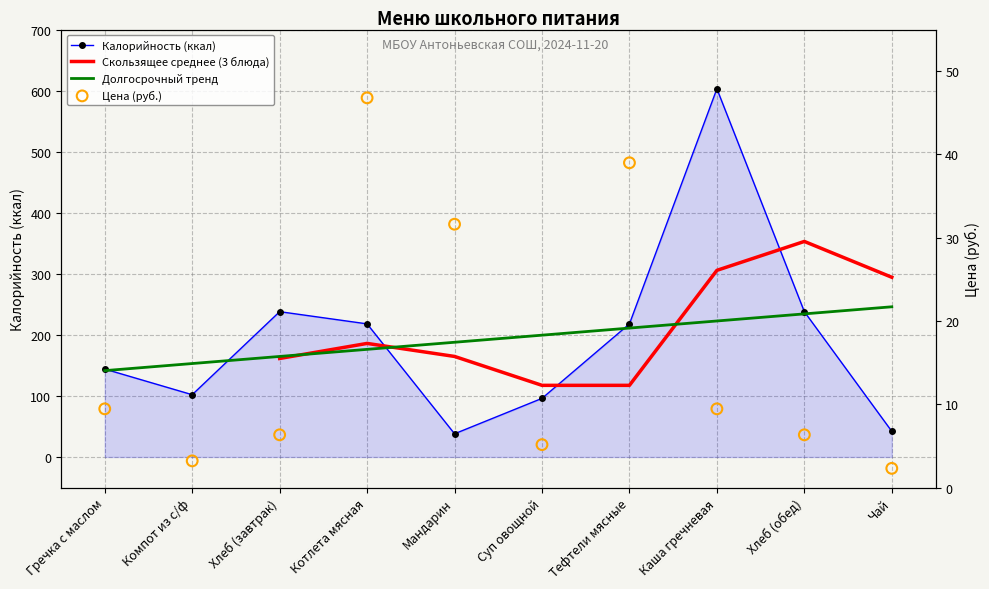

Is the value of Цена at Тефтели мясные greater than the value of Калорийность at Суп овощной?

No